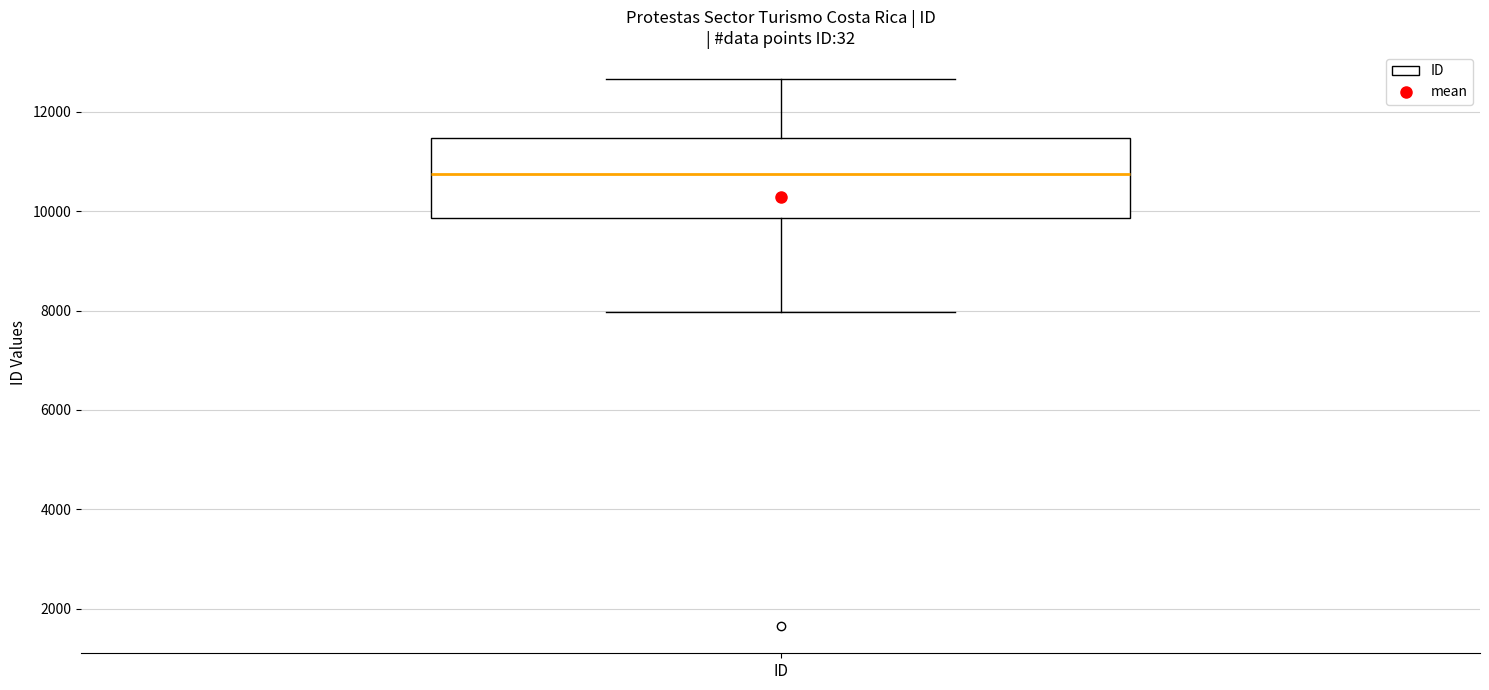

Transcribe this box plot: give where the median line is, the range the box spans, and where the two whiskers end, as read against the y-axis. The values are not printed on the chart, so give them approximately, as read against the axis.

median 10800, box 9800 to 11400, whiskers 8000 to 12600